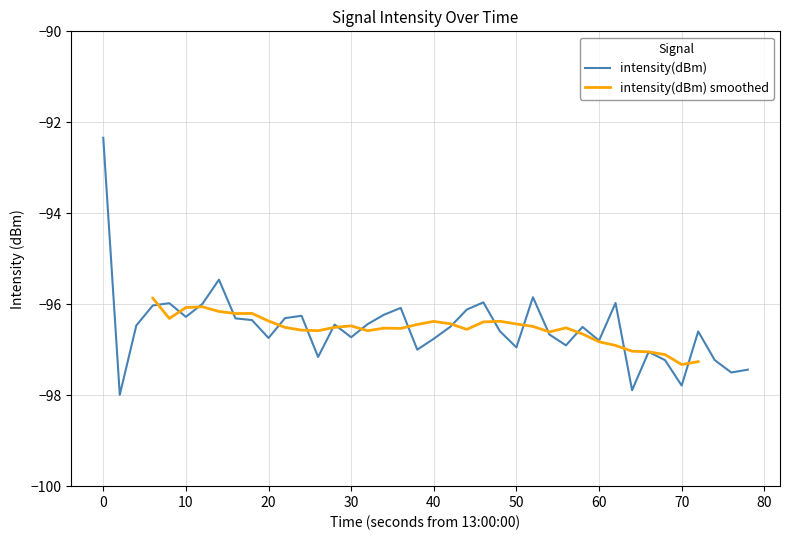

How many data points are above -96?

7